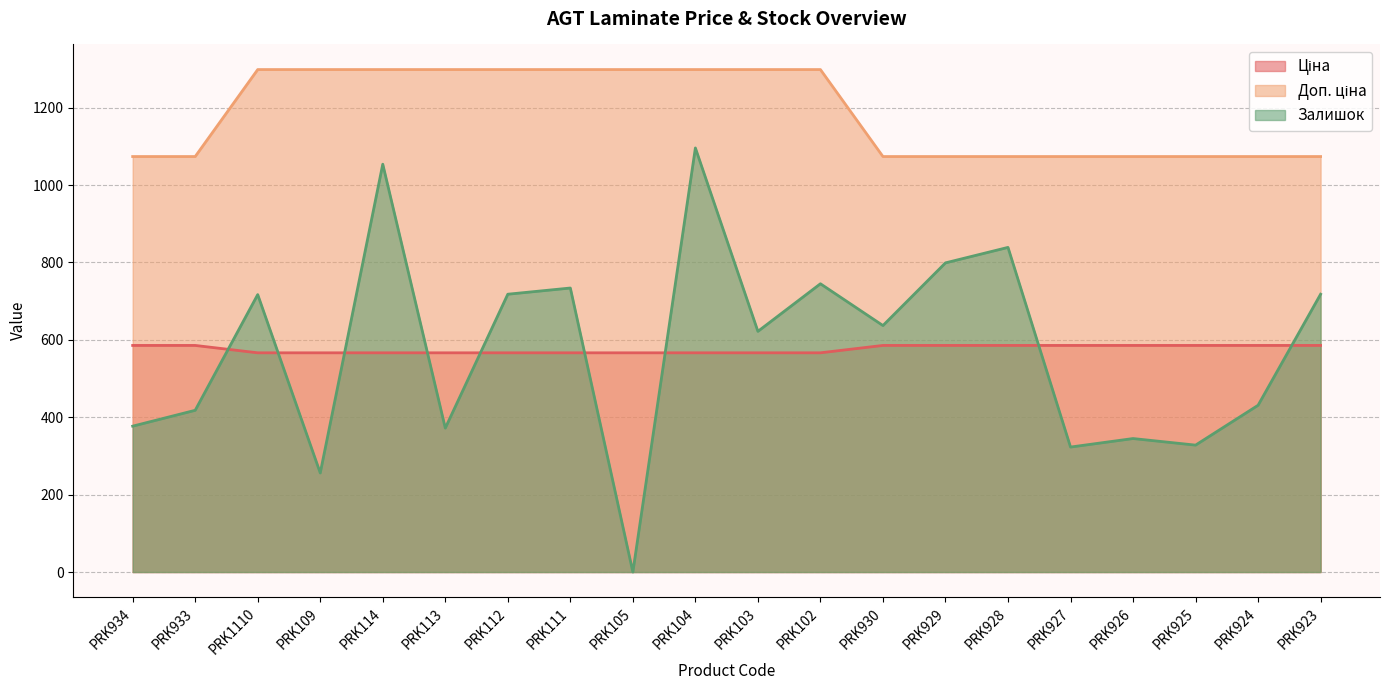

What is the total value across all series at PRK930?

2296.4